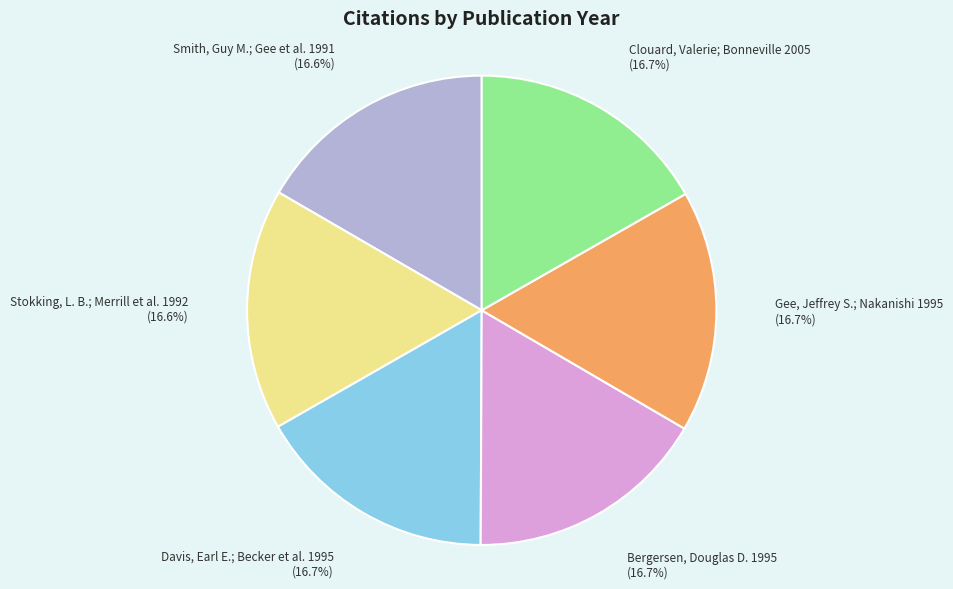

To the nearest percent, what is the combined percentage of Clouard, Valerie; Bonneville 2005 and Gee, Jeffrey S.; Nakanishi 1995?

33%